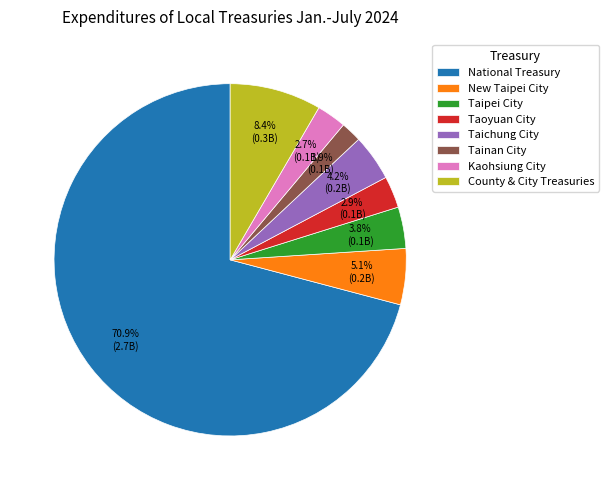

To the nearest percent, what is the difference between the largest and smallest slice percentages?

69%